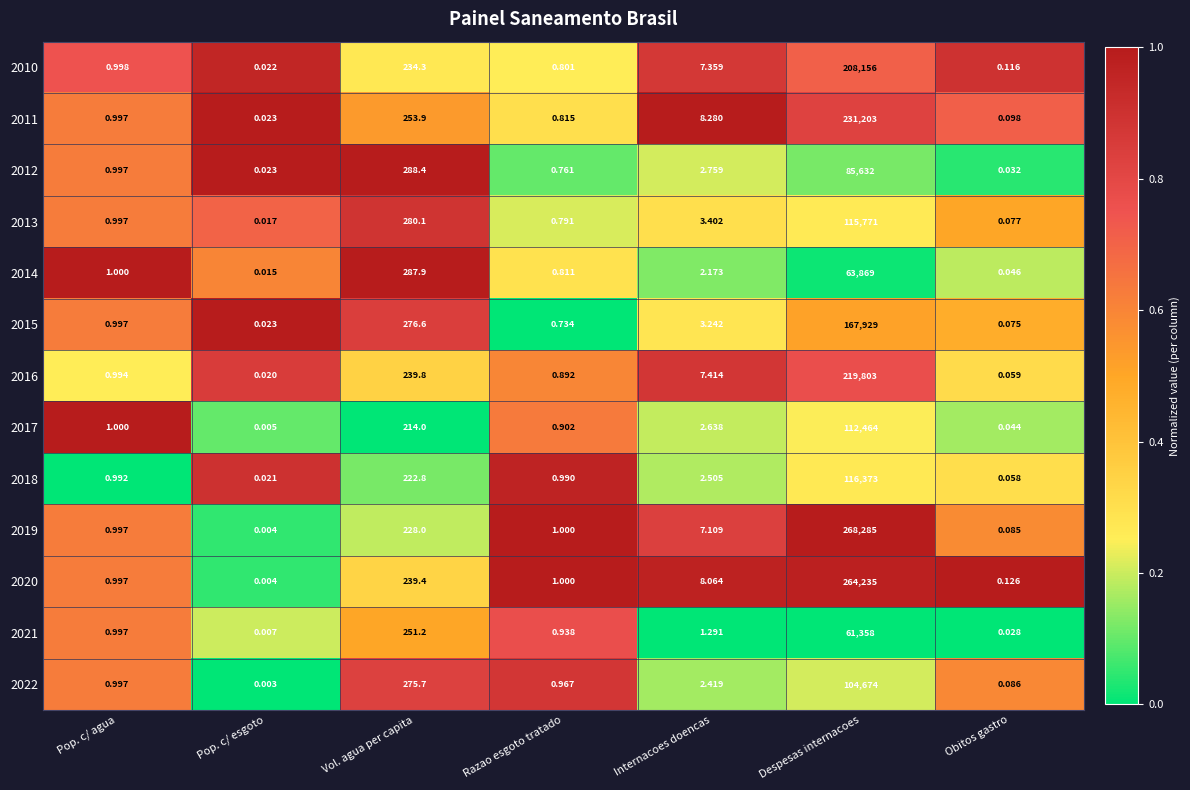

Rank the categories by 2010 value from lowest to highest.

Pop. c/ esgoto, Obitos gastro, Razao esgoto tratado, Pop. c/ agua, Internacoes doencas, Vol. agua per capita, Despesas internacoes